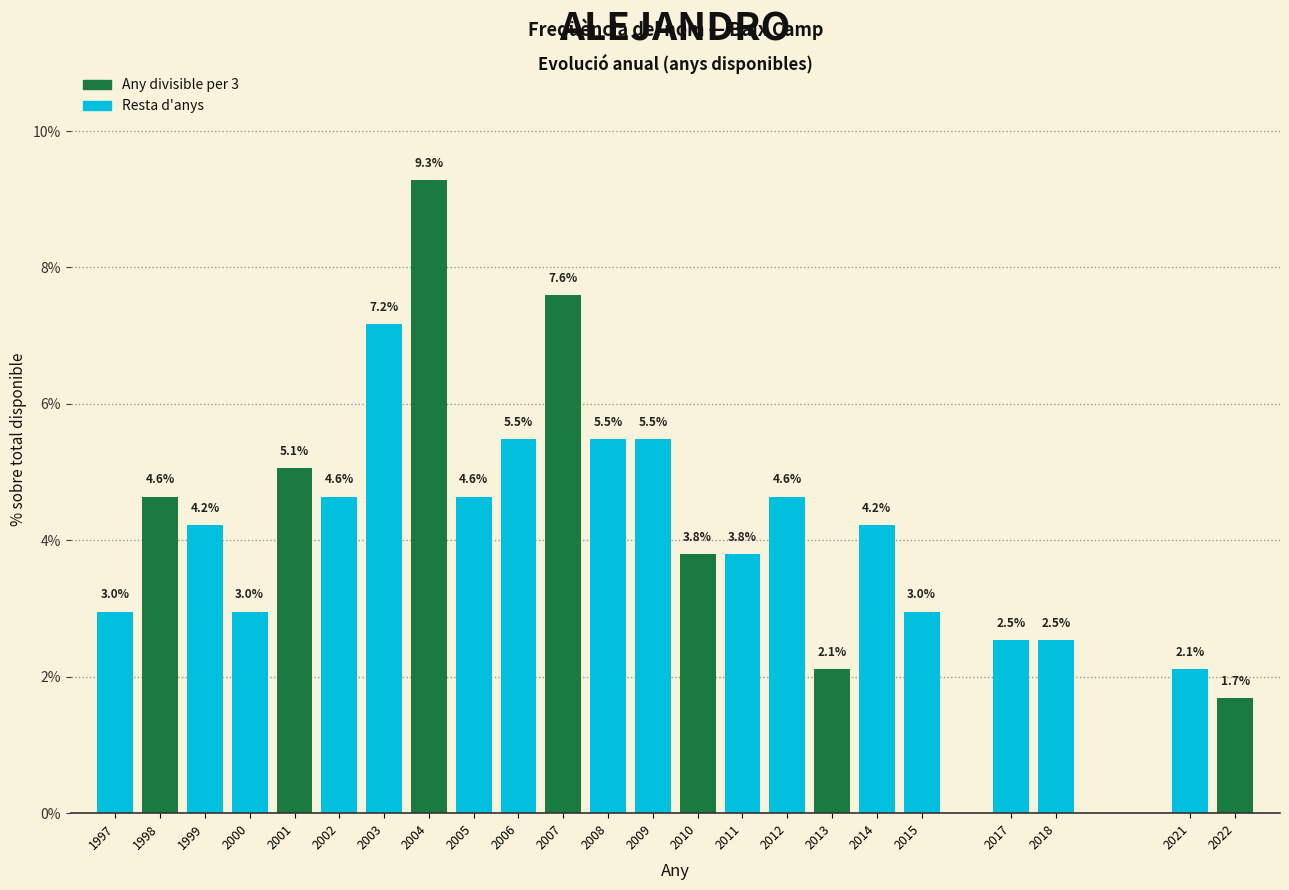

Reading right to left, list all the values displayed in this chart.

2022=1.7	2021=2.1	2018=2.5	2017=2.5	2015=3.0	2014=4.2	2013=2.1	2012=4.6	2011=3.8	2010=3.8	2009=5.5	2008=5.5	2007=7.6	2006=5.5	2005=4.6	2004=9.3	2003=7.2	2002=4.6	2001=5.1	2000=3.0	1999=4.2	1998=4.6	1997=3.0